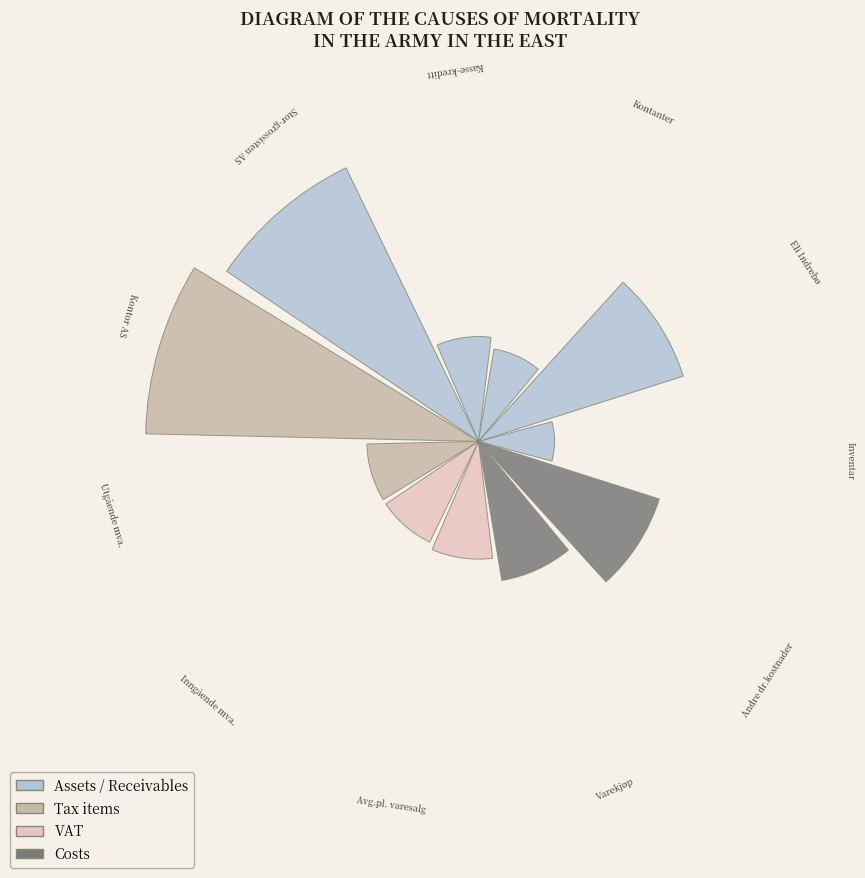

Does the chart contain any negative values?

No